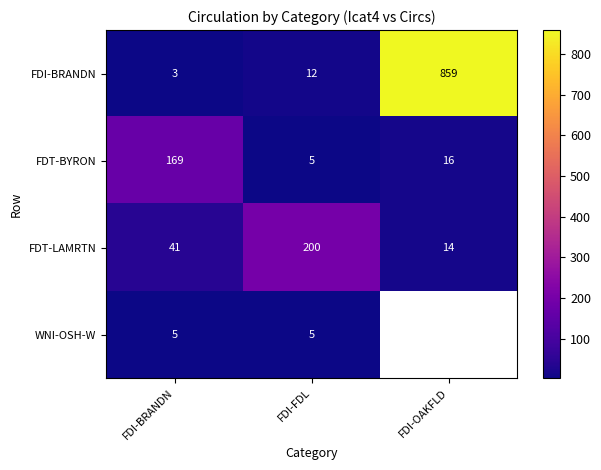

How many categories are shown in the chart?

3